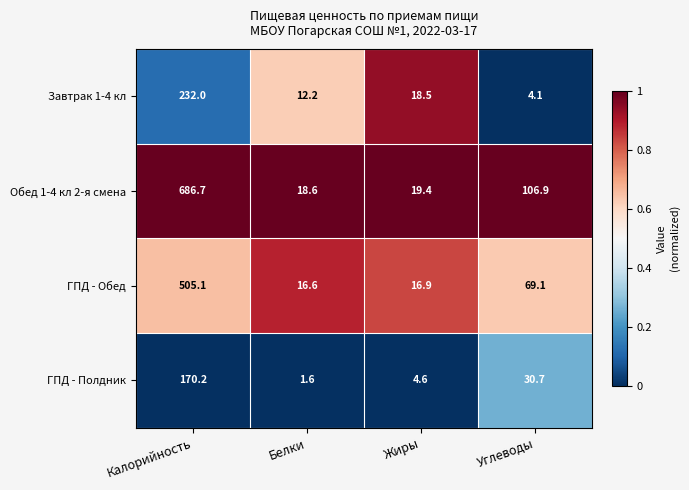

What is the total value across all series at Жиры?

59.4